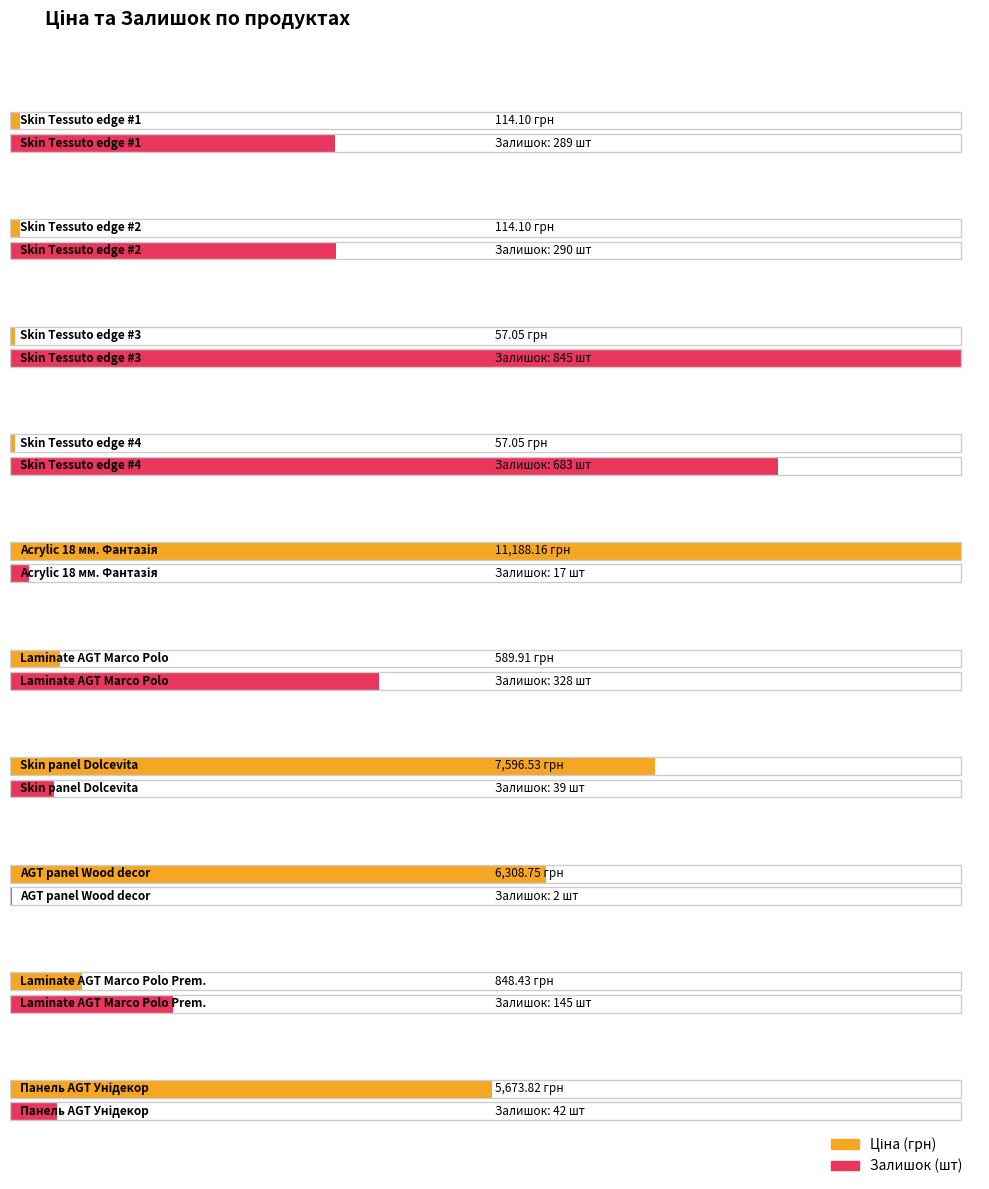

What are all the series names shown in the legend?

Ціна, Залишок